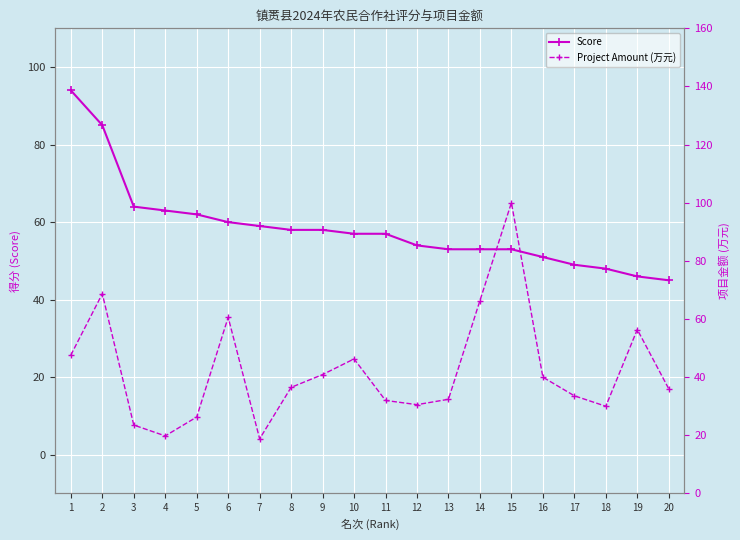

Reading left to right, transcribe all the data shown in this chart.

Score: 94.0	85.0	64.0	63.0	62.0	60.0	59.0	58.0	58.0	57.0	57.0	54.0	53.0	53.0	53.0	51.0	49.0	48.0	46.0	45.0
Project Amount (万元): 47.6	68.7	23.5	19.8	26.3	60.6	18.8	36.5	40.9	46.3	32.0	30.6	32.4	66.3	100.0	40.0	33.6	30.0	56.4	36.0